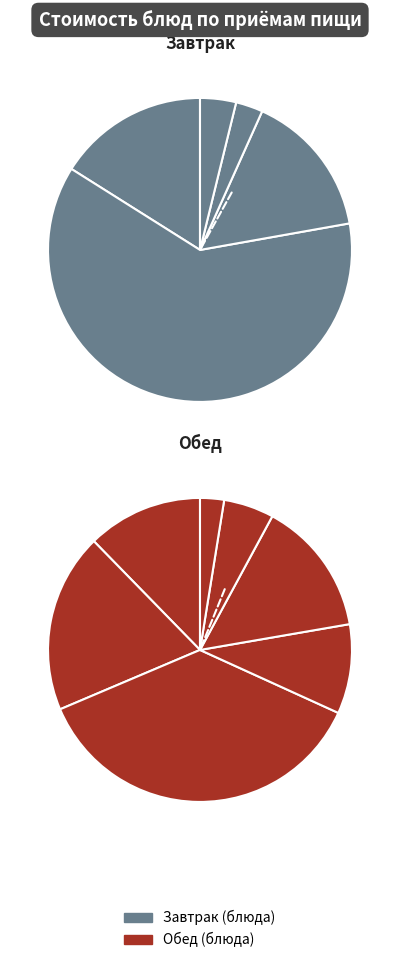

What is the change in value from гарнир to хлеб бел.?

-3.1